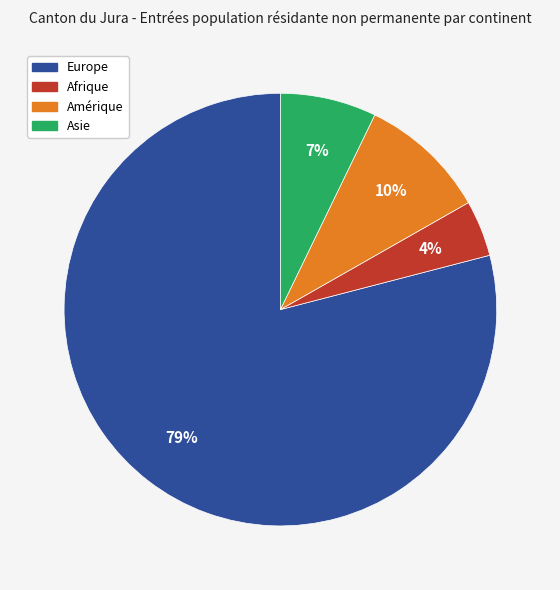

Is there a majority slice in this chart?

Yes